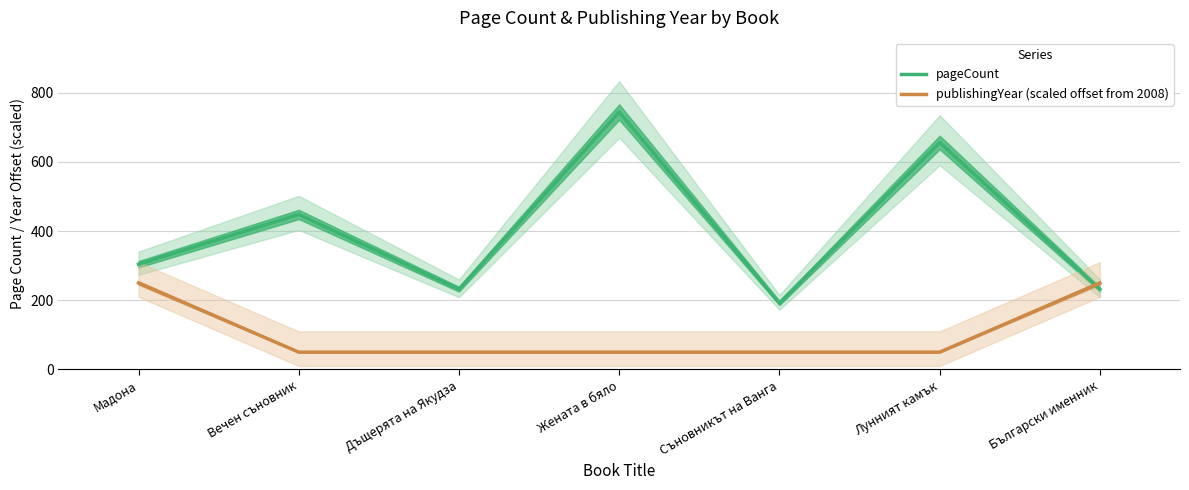

How many values in the pageCount series are below 304?

3